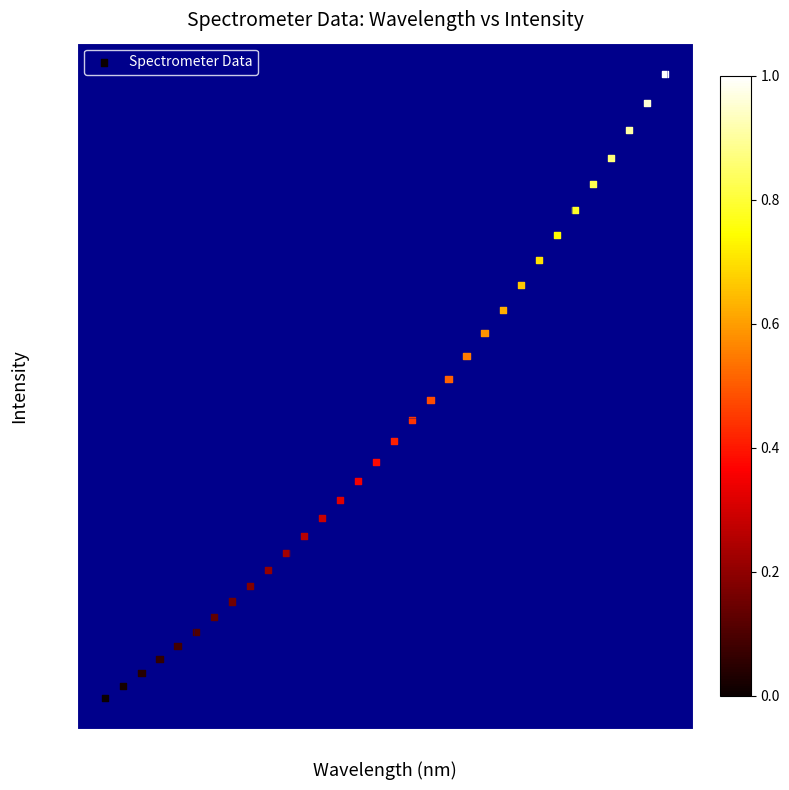

What is the range of X values (max minus min)?

5.9